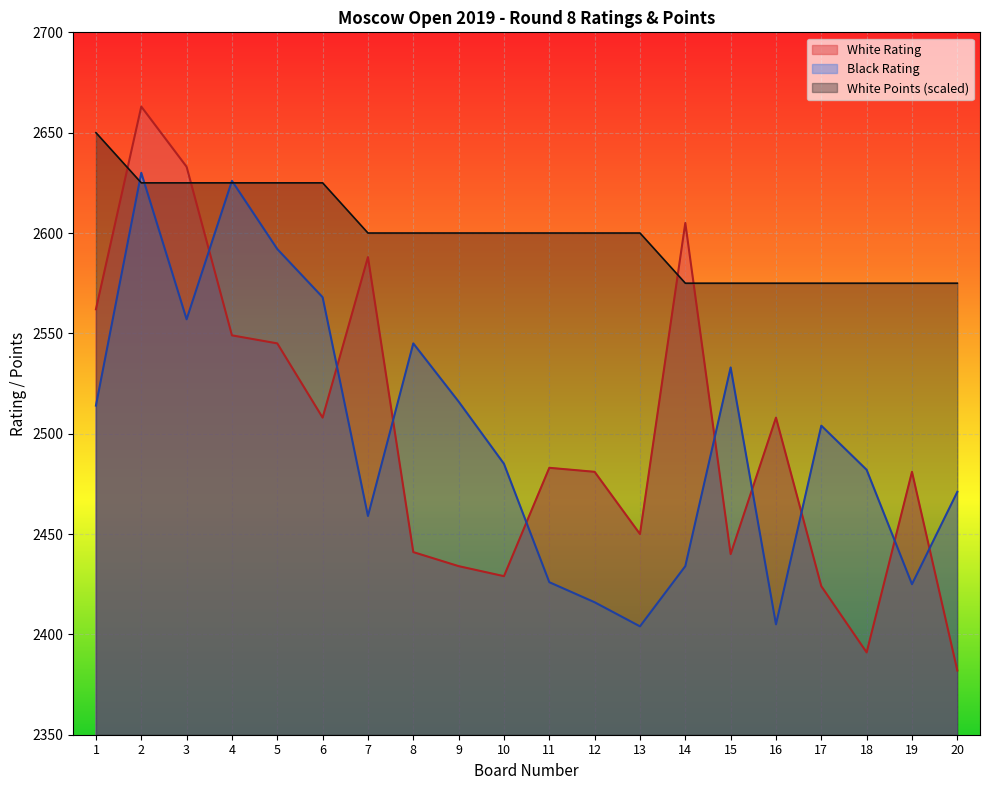

How many categories are shown in the chart?

20